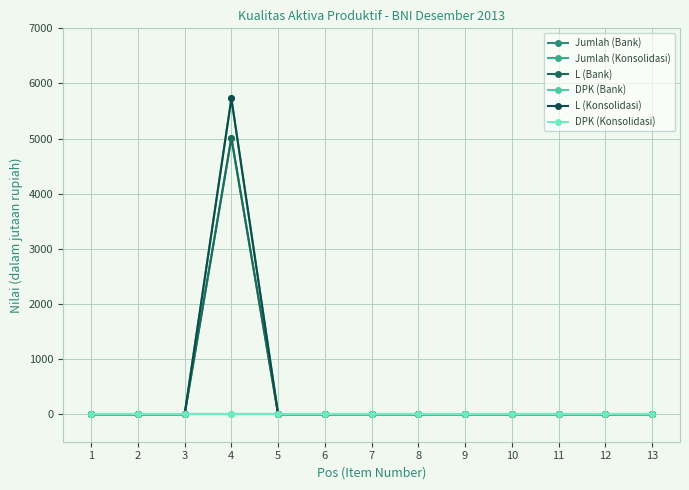

Is this an area chart (filled region under the line)?

No